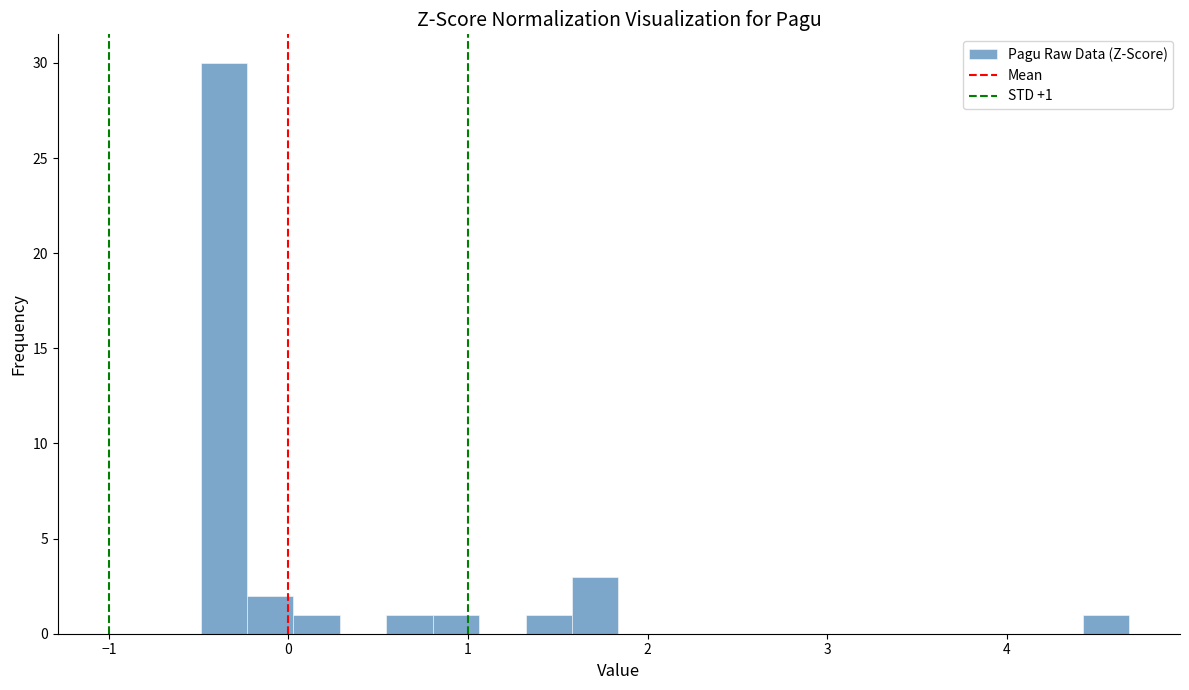

Around what value on the x-axis is the tallest bar? Give the approximate position of its centre, as read against the axis.

-0.4